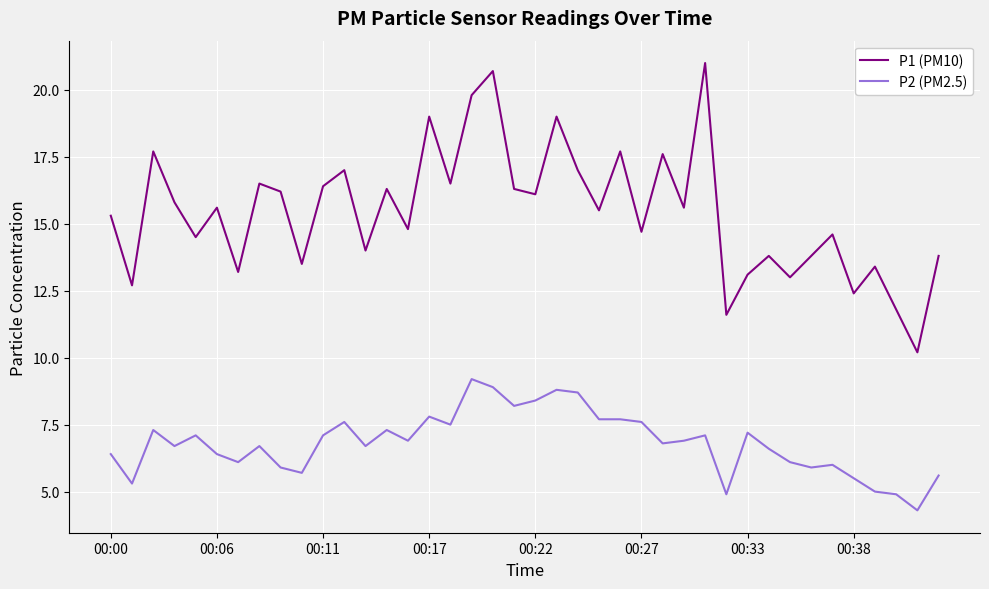

True or false: P1 (PM10) and P2 (PM2.5) intersect in this chart.

False